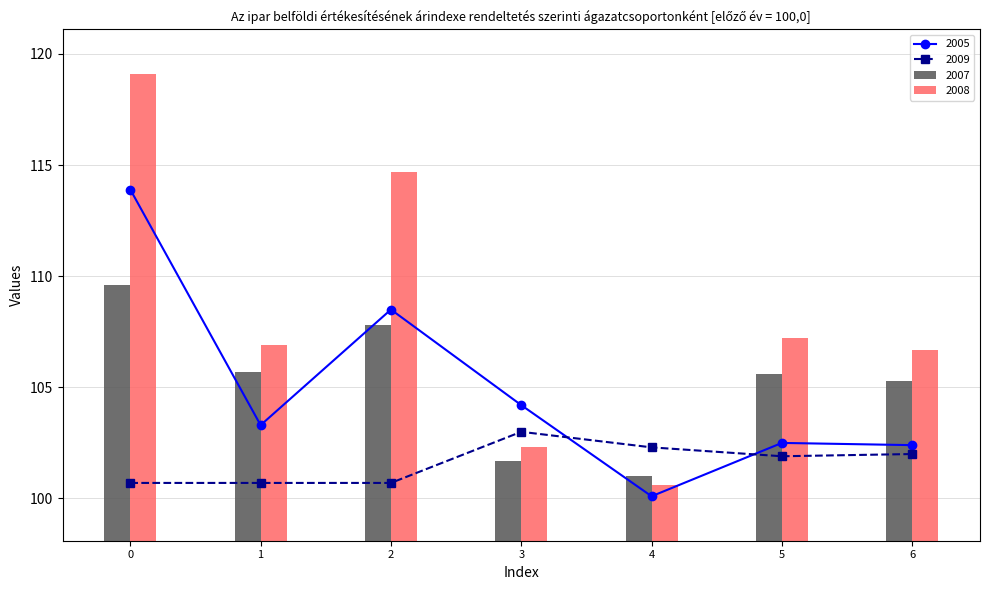

Are the bars grouped side by side (vs. stacked)?

Yes